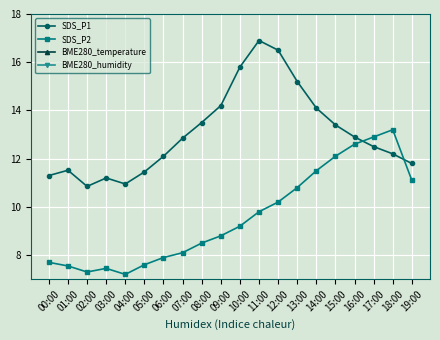

Between 05:00 and 08:00, which is larger?

08:00